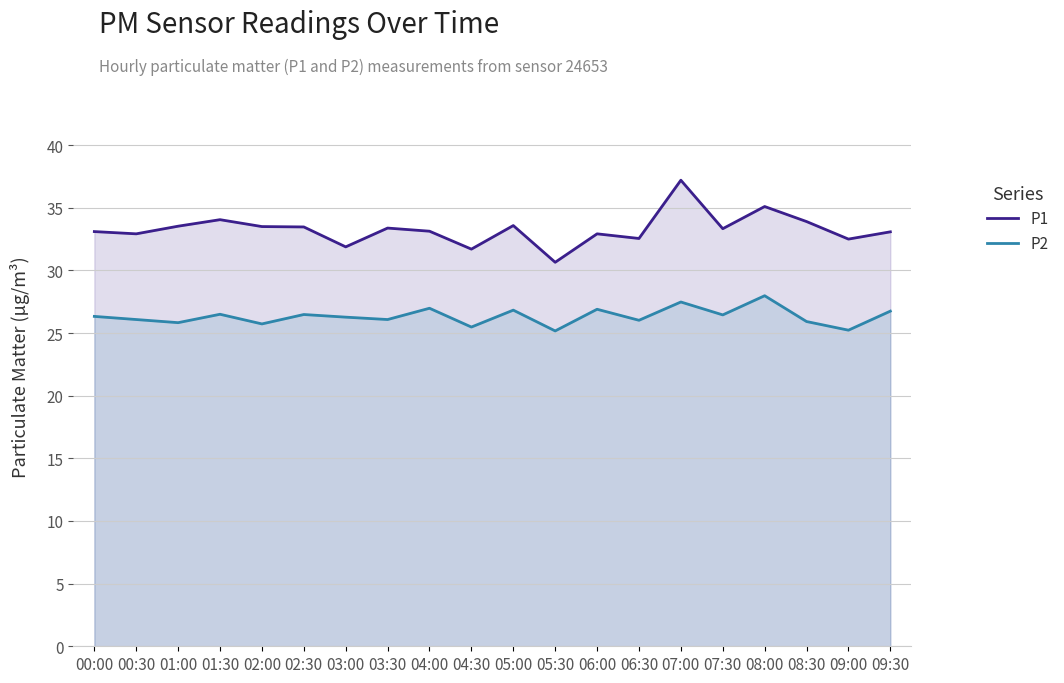

Which label corresponds to the smallest value in the chart?

05:30